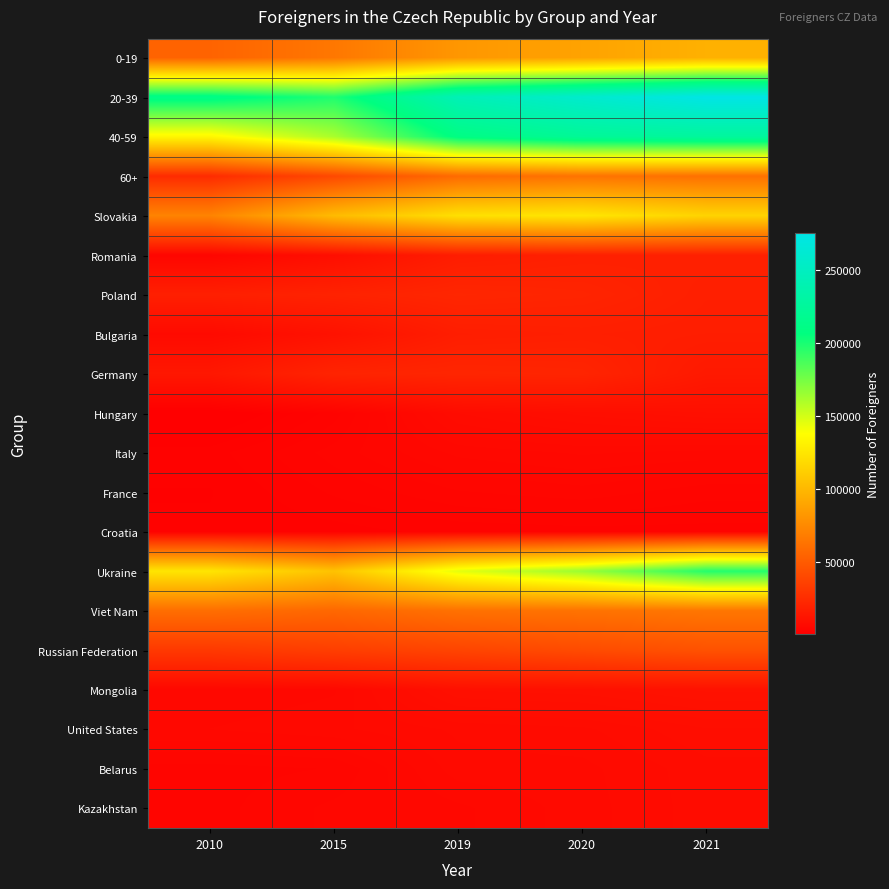

Which category has the highest value across all series?

2021